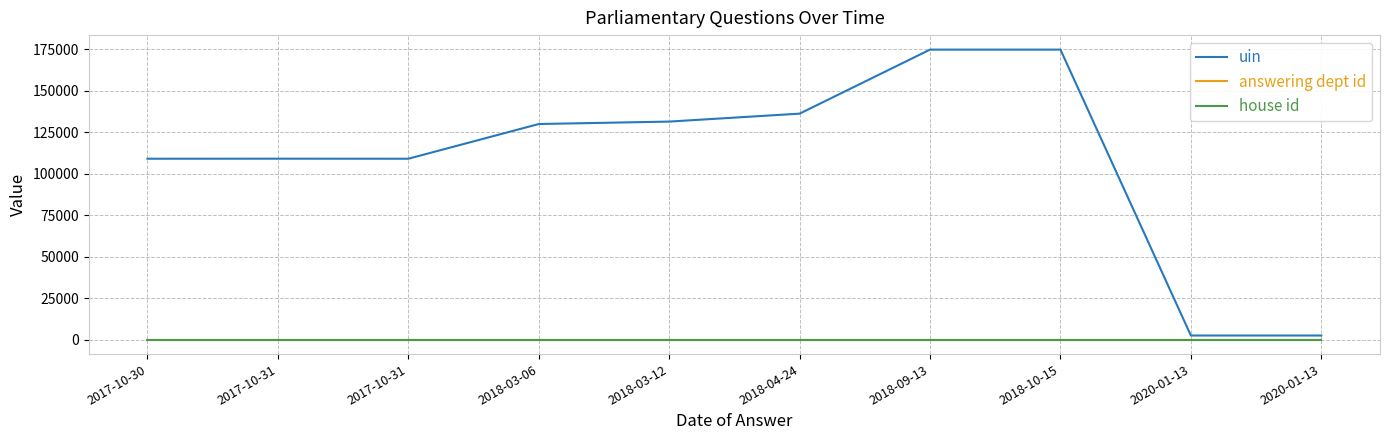

How many lines are shown in the chart?

3